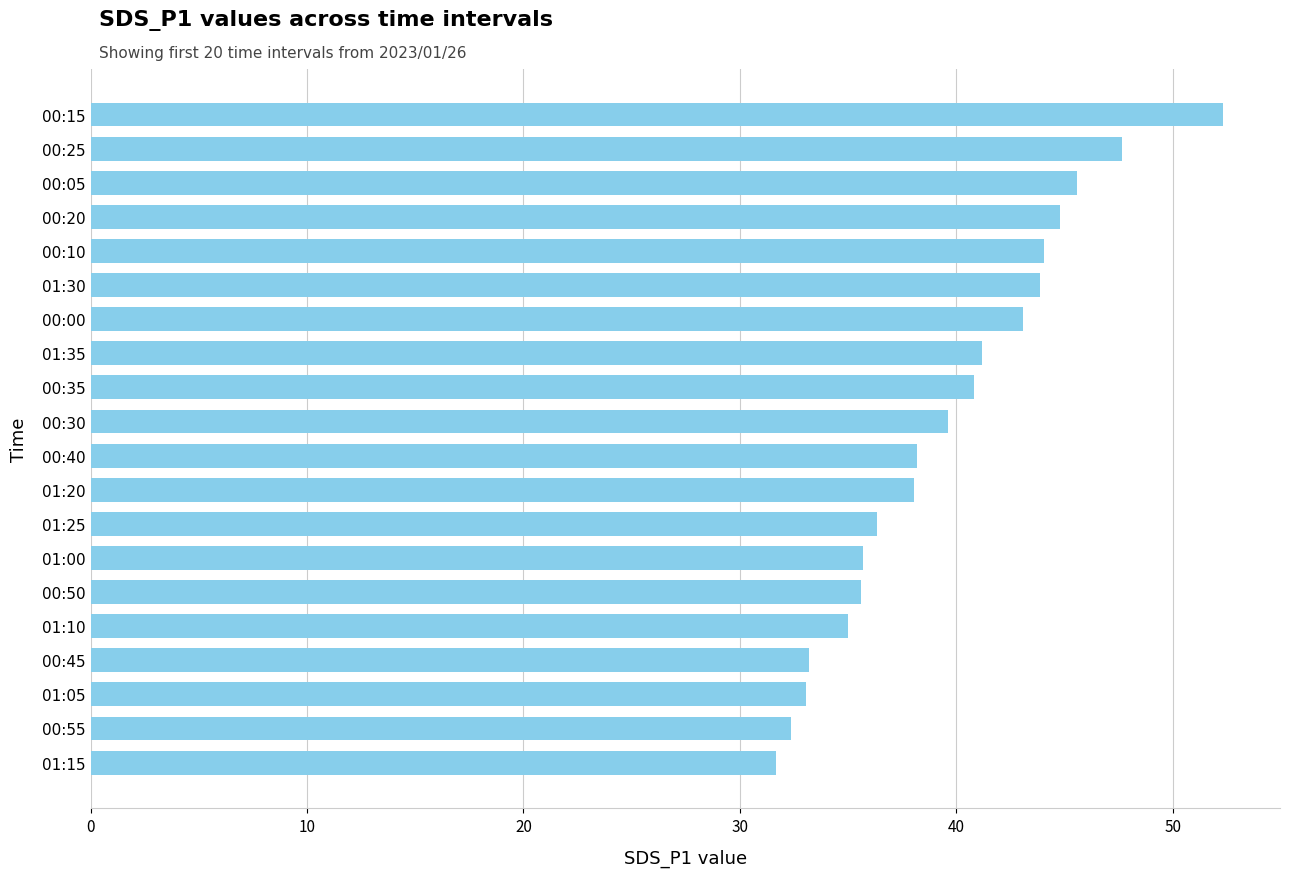

Which has a higher value, 00:15 or 01:25?

00:15